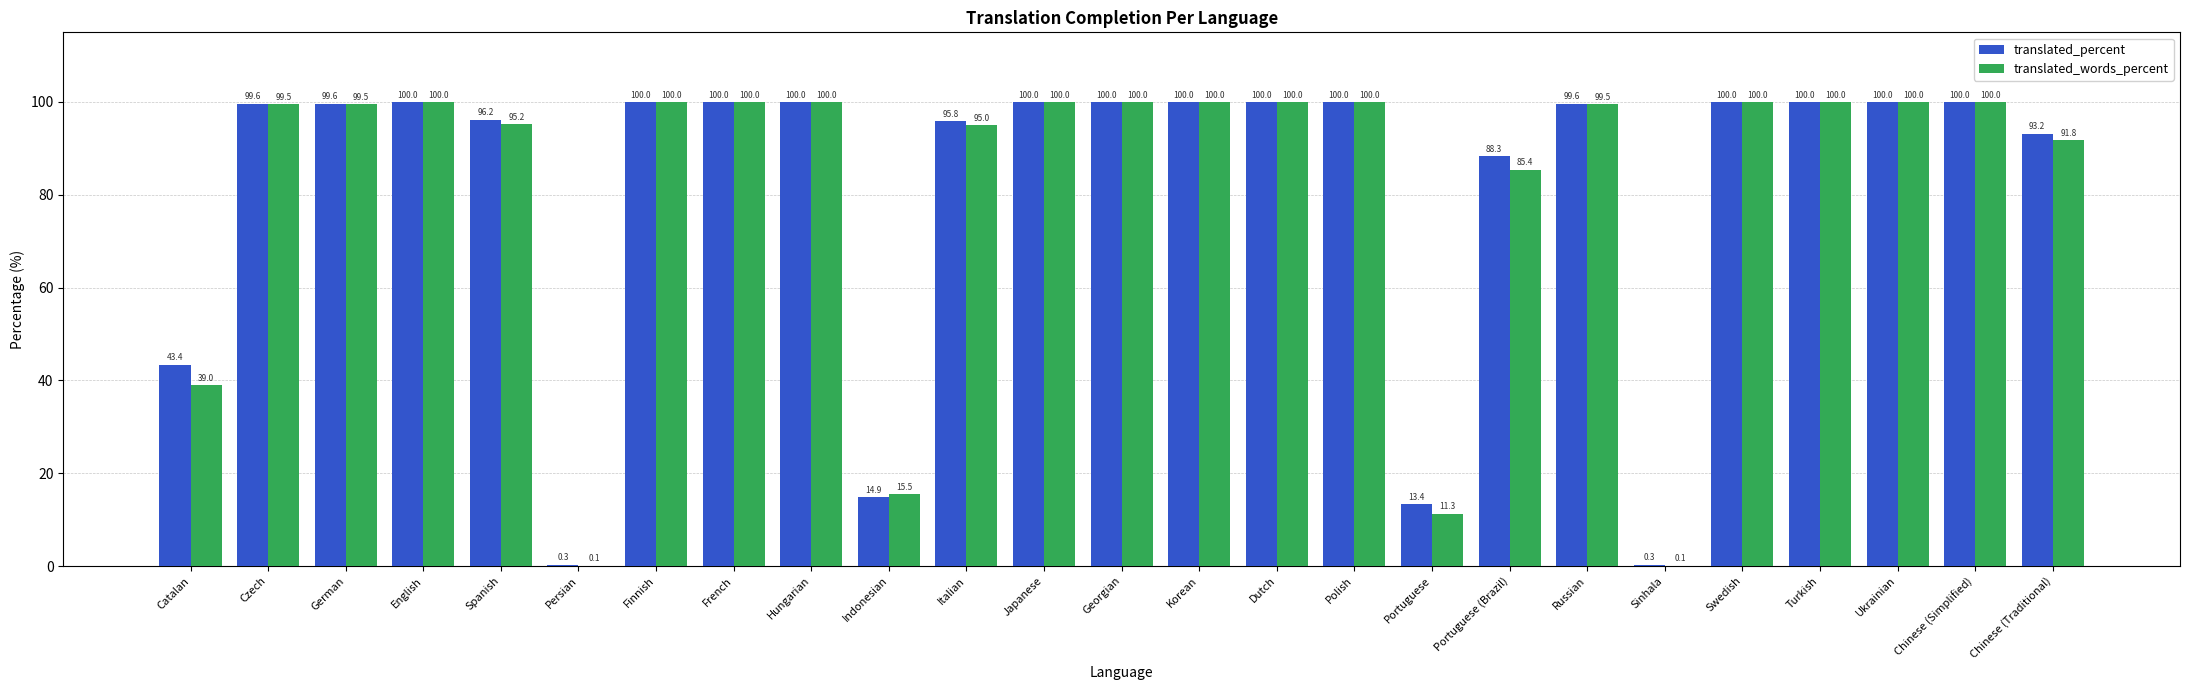

The value of translated_percent at Italian is 45.7. True or false?

False